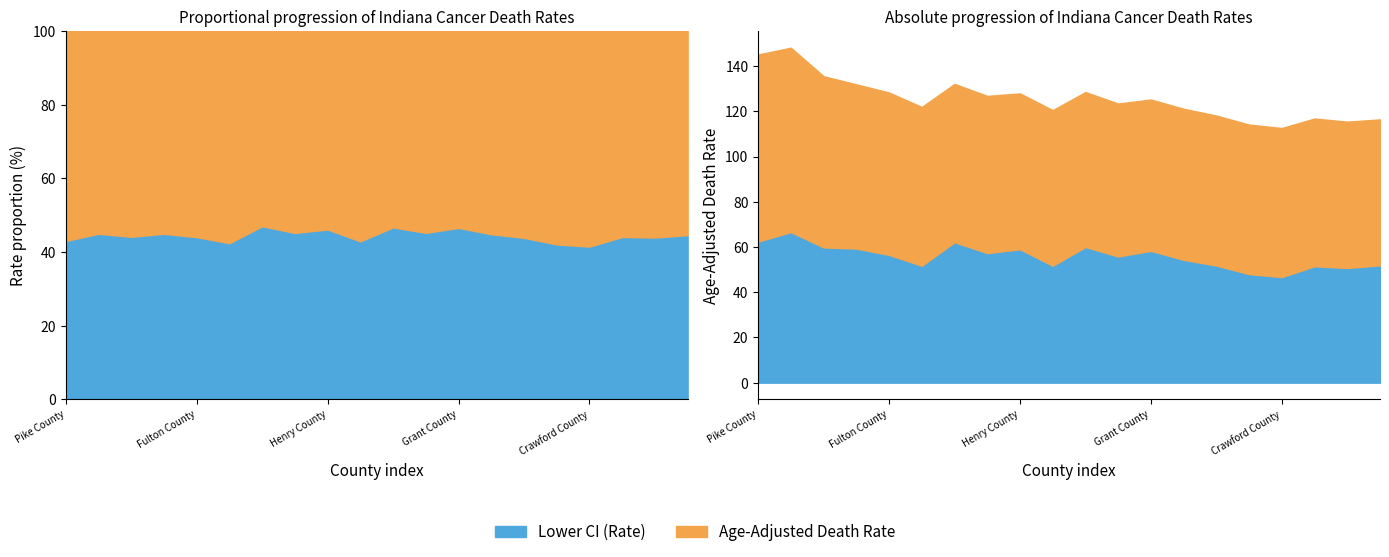

Reading left to right, transcribe all the data shown in this chart.

Age-Adjusted Death Rate: Pike County=82.7	Scott County=81.5	Orange County=75.7	Wabash County=72.6	Fulton County=71.8	Pulaski County=70.2	Howard County=70.0	Greene County=69.5	Henry County=68.9	Vermillion County=68.8	Wayne County=68.5	Jefferson County=67.6	Grant County=66.9	Jennings County=66.8	Sullivan County=66.3	Blackford County=66.1	Crawford County=65.9	Fayette County=65.3	Franklin County=64.7	Starke County=64.5
Lower CI (Rate): Pike County=62.4	Scott County=66.6	Orange County=59.8	Wabash County=59.3	Fulton County=56.5	Pulaski County=51.7	Howard County=62.1	Greene County=57.3	Henry County=59.0	Vermillion County=51.7	Wayne County=60.0	Jefferson County=55.8	Grant County=58.3	Jennings County=54.3	Sullivan County=51.8	Blackford County=48.0	Crawford County=46.7	Fayette County=51.5	Franklin County=50.7	Starke County=51.9